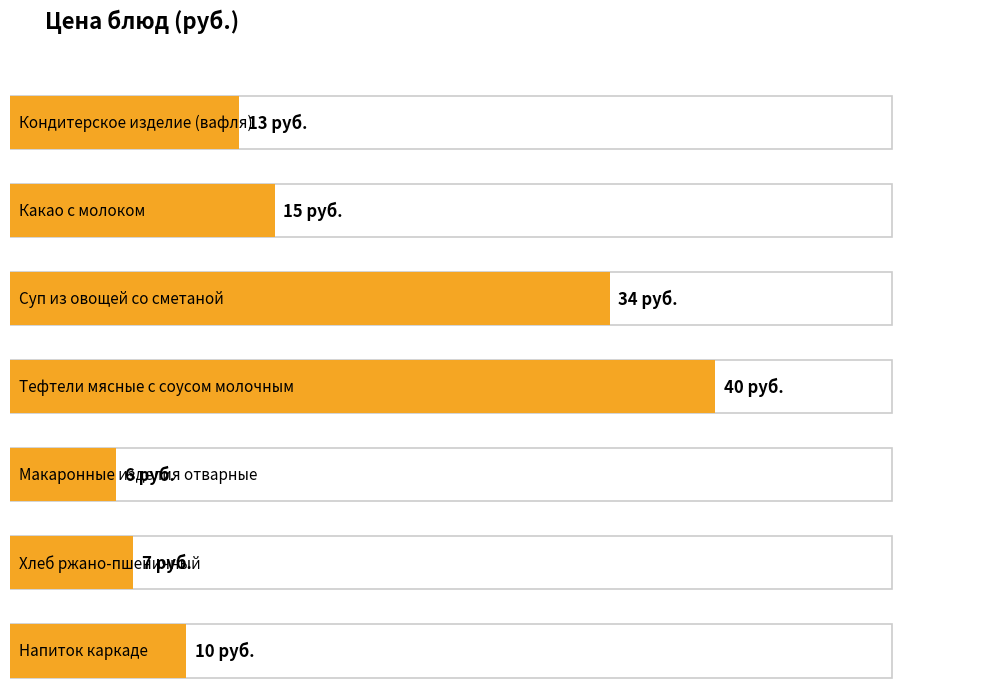

What is the minimum value shown in the chart?

6